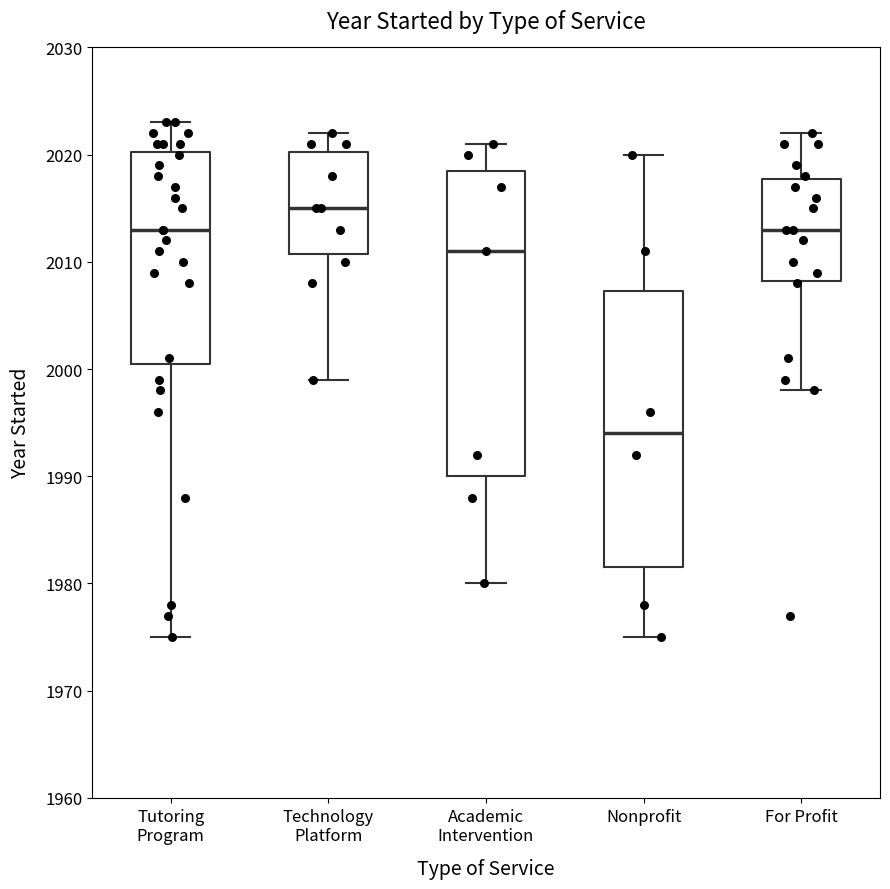

Reading left to right, transcribe this box plot: for each box, give where its median line is, the range the box spans, and where its two whiskers end, as read against the y-axis. The values are not printed on the chart, so give them approximately, as read against the axis.

Tutoring Program: median 2013, box 2001 to 2020, whiskers 1975 to 2023
Technology Platform: median 2015, box 2011 to 2020, whiskers 1999 to 2022
Academic Intervention: median 2011, box 1990 to 2019, whiskers 1980 to 2021
Nonprofit: median 1994, box 1982 to 2007, whiskers 1975 to 2020
For Profit: median 2013, box 2008 to 2018, whiskers 1998 to 2022